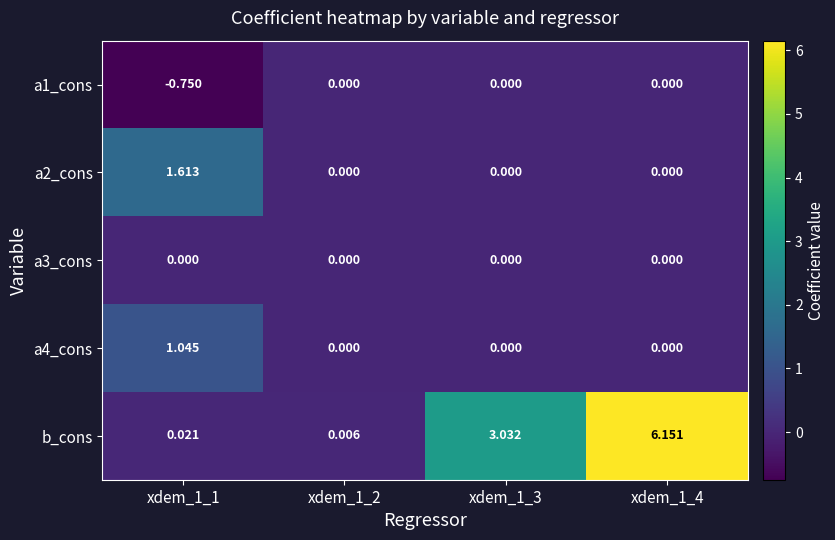

Which series has the largest total across all categories?

b_cons